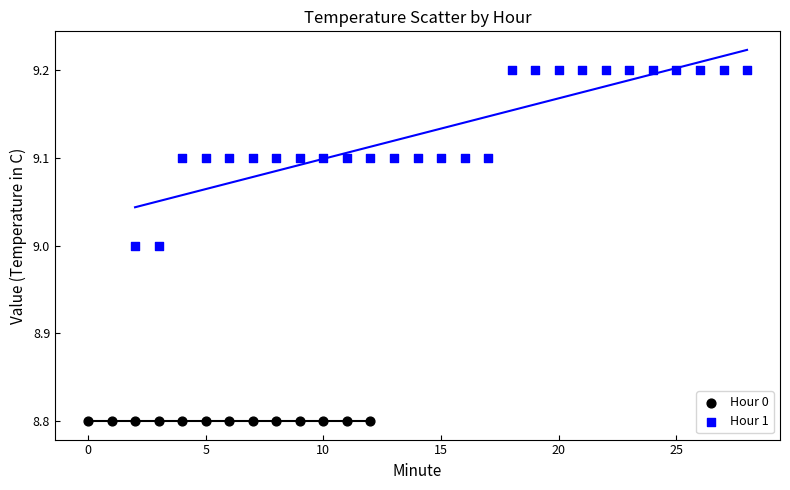

Which series contains the lowest Y value?

Hour 0